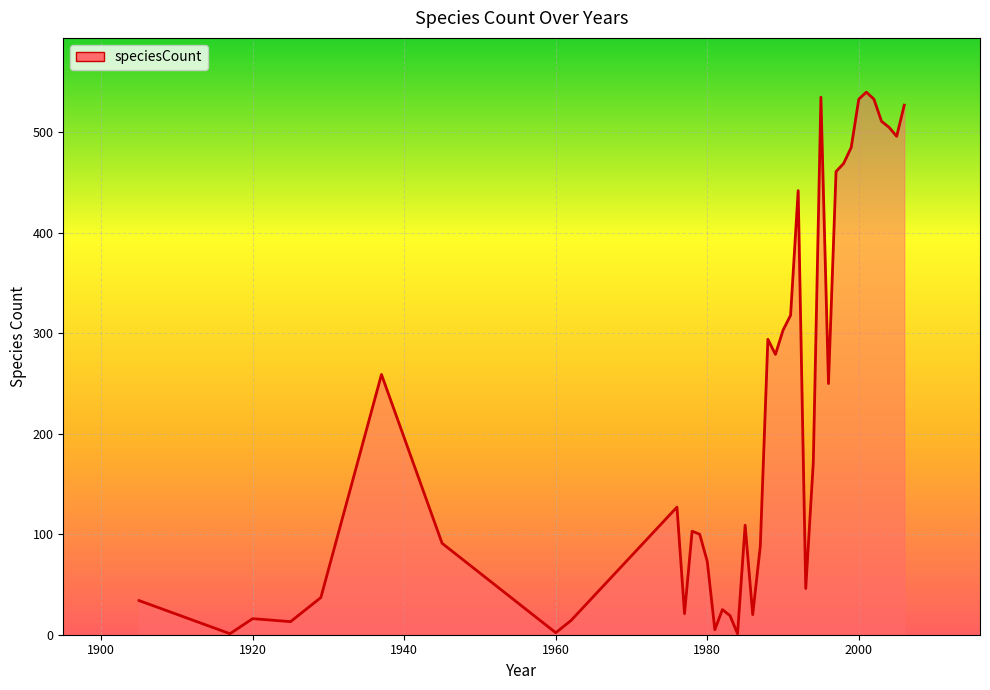

What is the greatest value displayed?

540